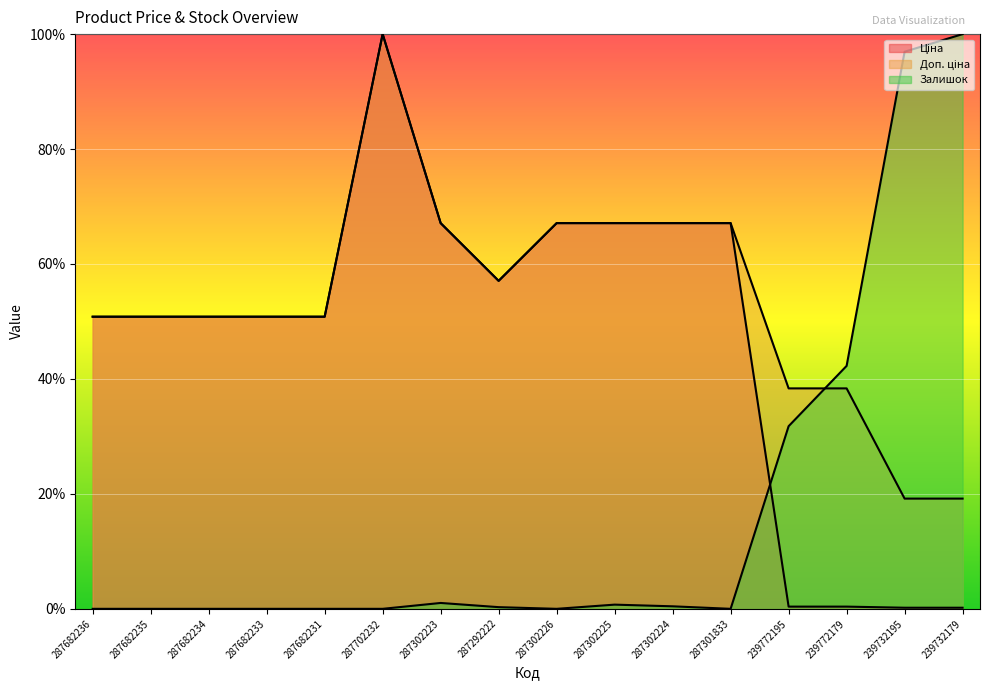

True or false: Ціна and Доп. ціна intersect in this chart.

False